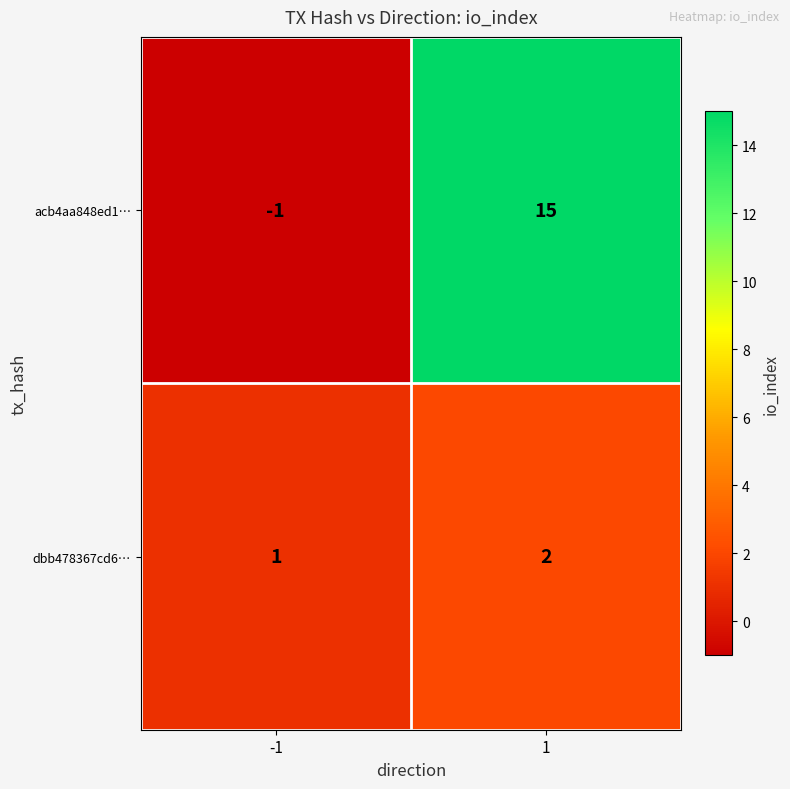

Reading right to left, transcribe all the data shown in this chart.

acb4aa848ed1…: 15	-1
dbb478367cd6…: 2	1